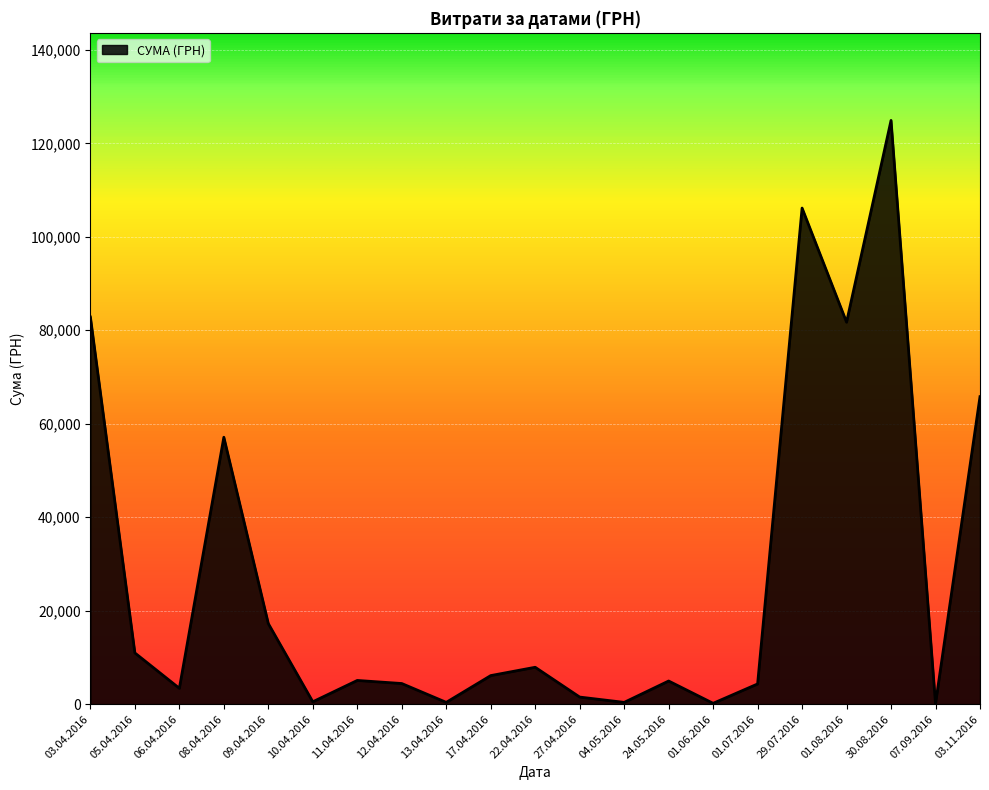

What is the maximum value shown in the chart?

124904.8